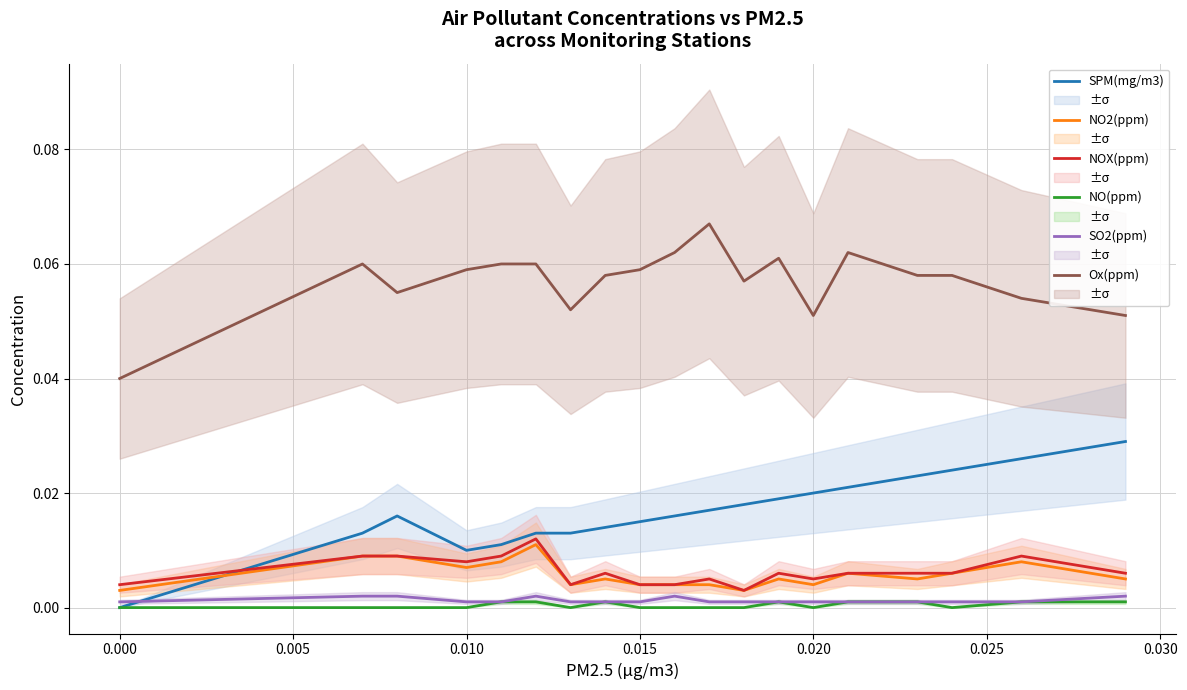

In NO(ppm), how many points are higher than both neighbors (excluding endpoints)?

2